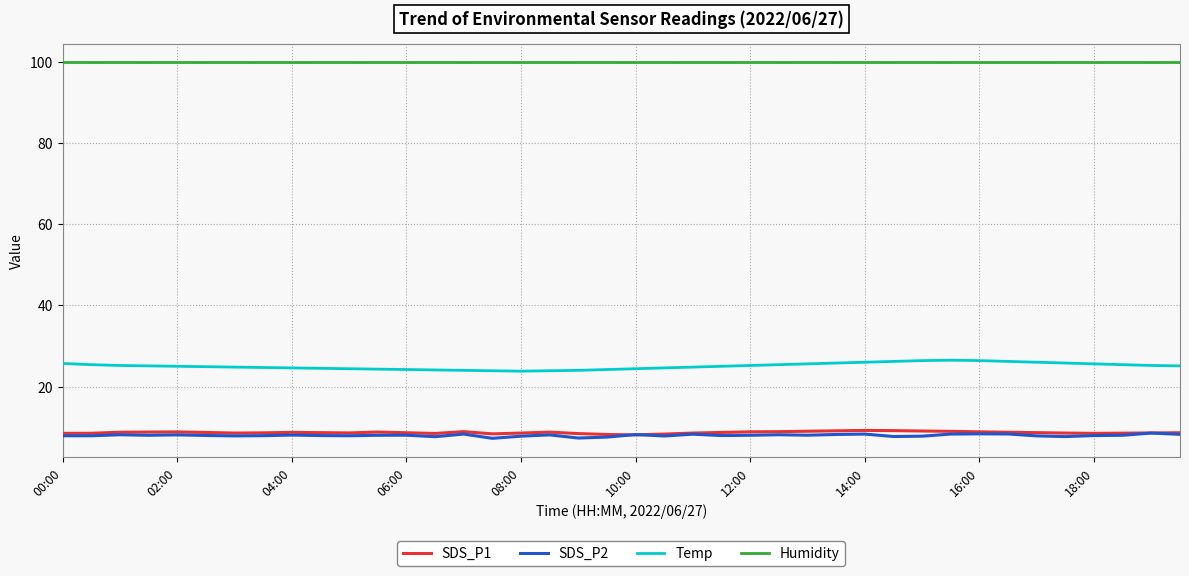

How many lines are shown in the chart?

4